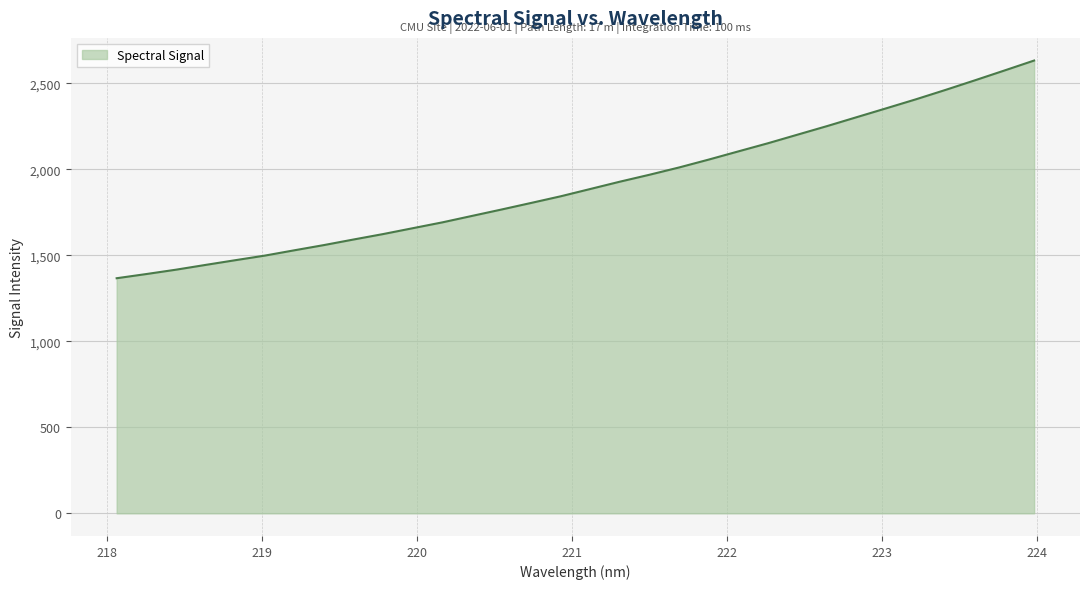

True or false: there are more than 0 points higher than both neighbors.

False